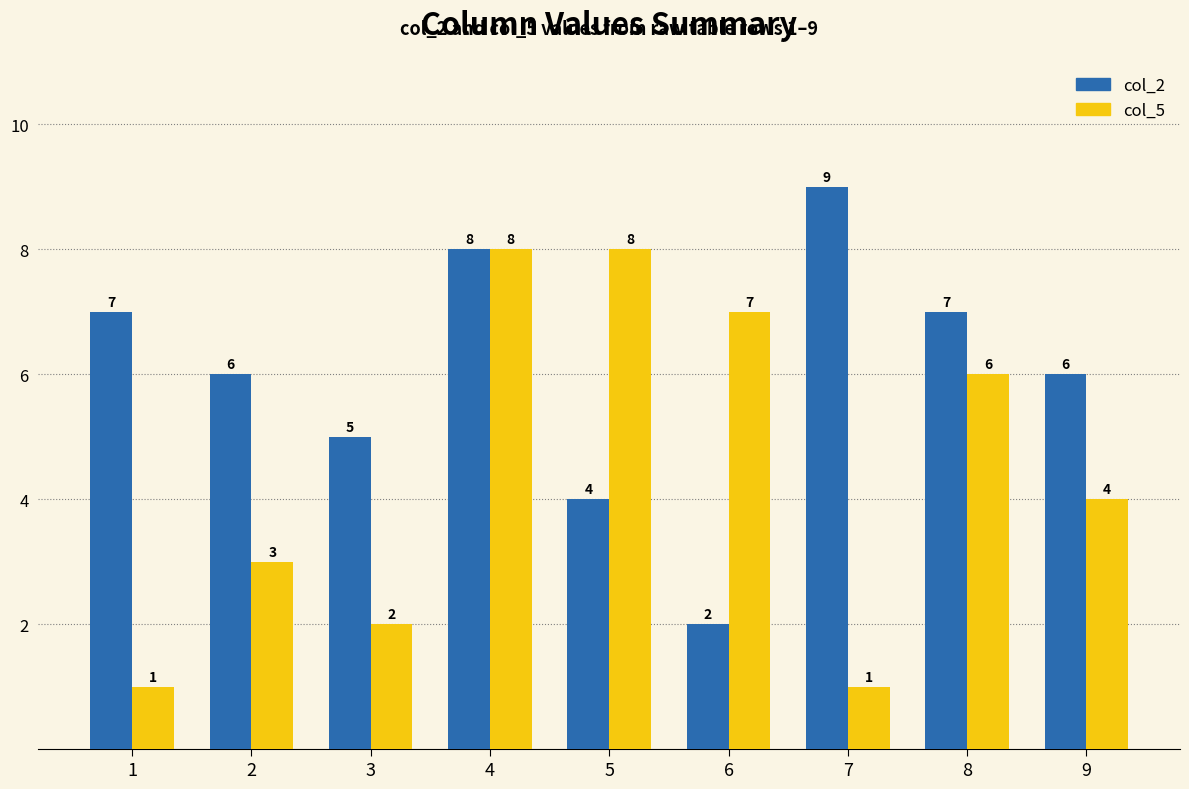

Reading right to left, transcribe all the data shown in this chart.

col_2: 6	7	9	2	4	8	5	6	7
col_5: 4	6	1	7	8	8	2	3	1